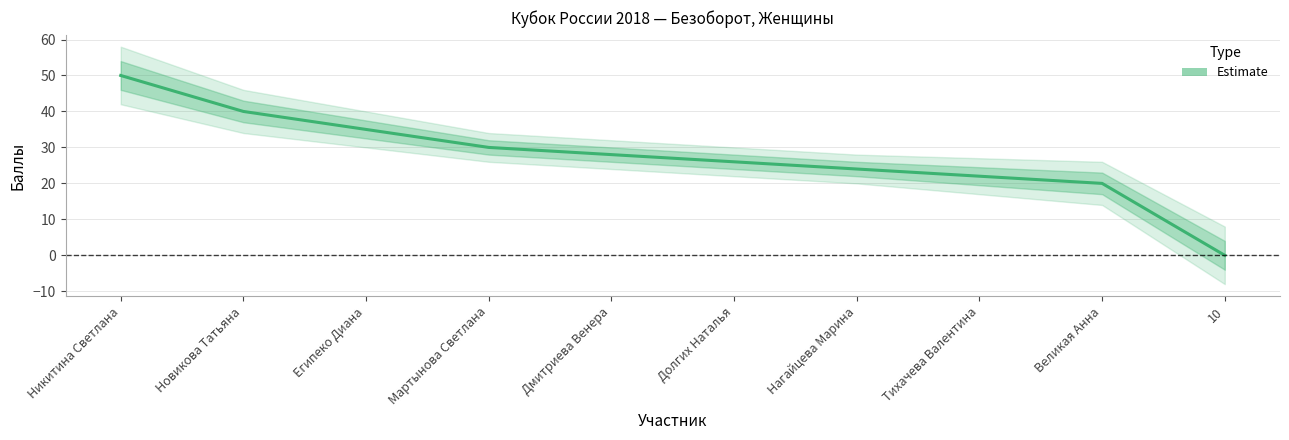

Is this an area chart (filled region under the line)?

No